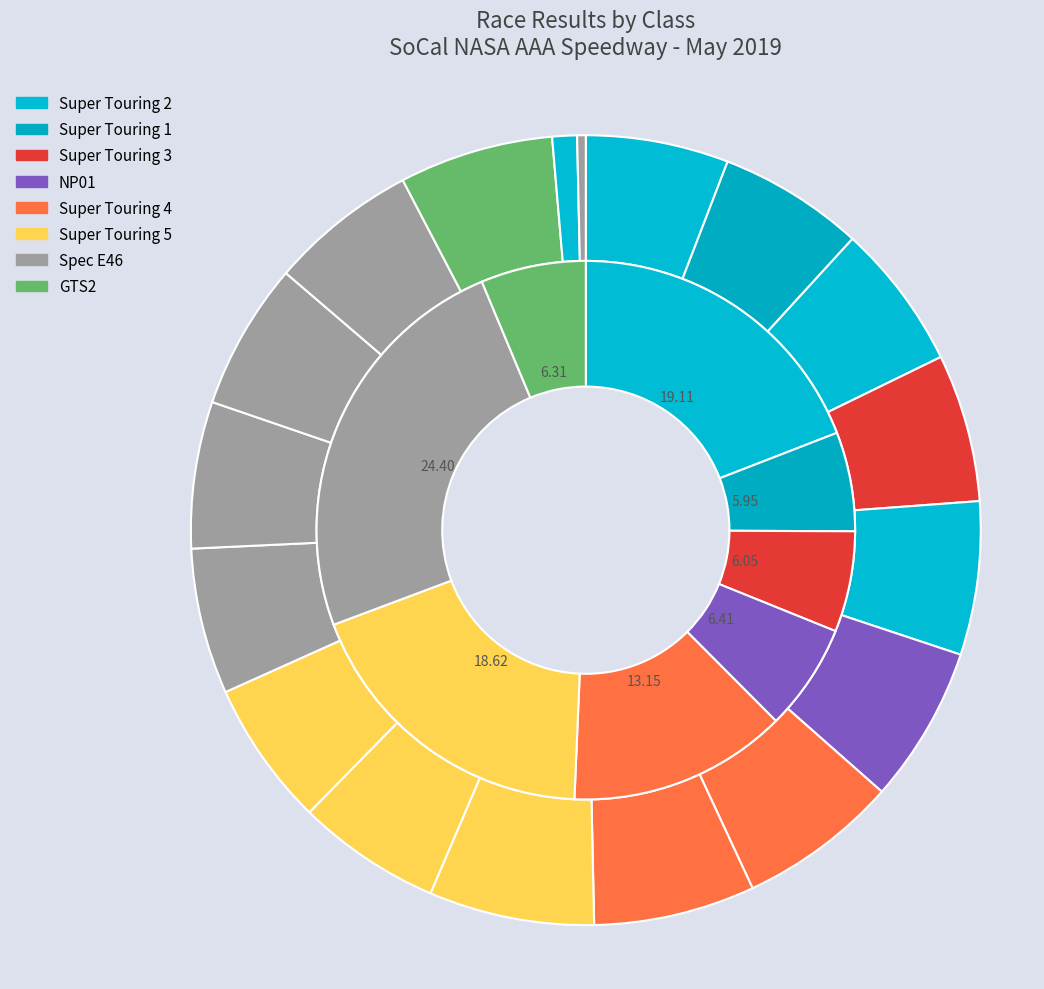

To the nearest percent, what percentage of the pie is Vince Tizcino?

6%